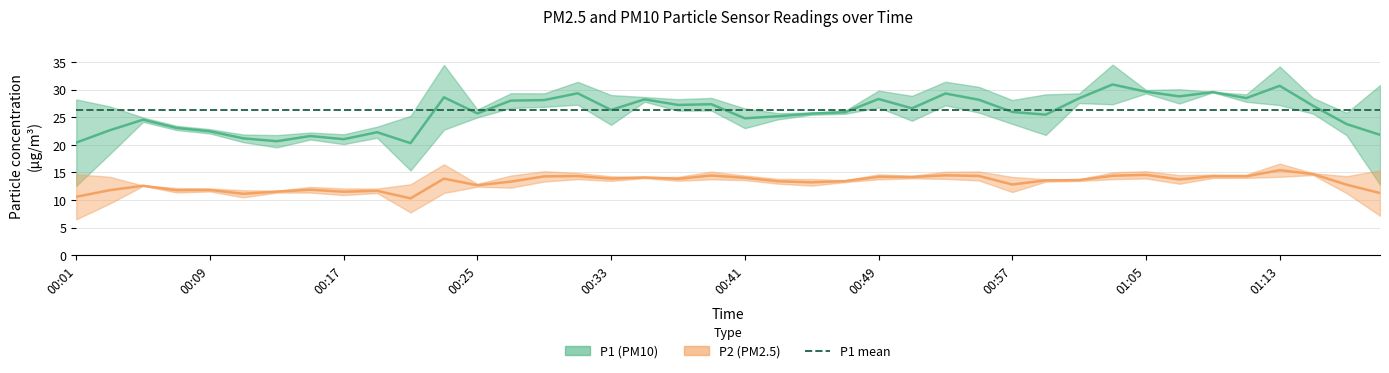

What is the sum of all P2 values?

536.0